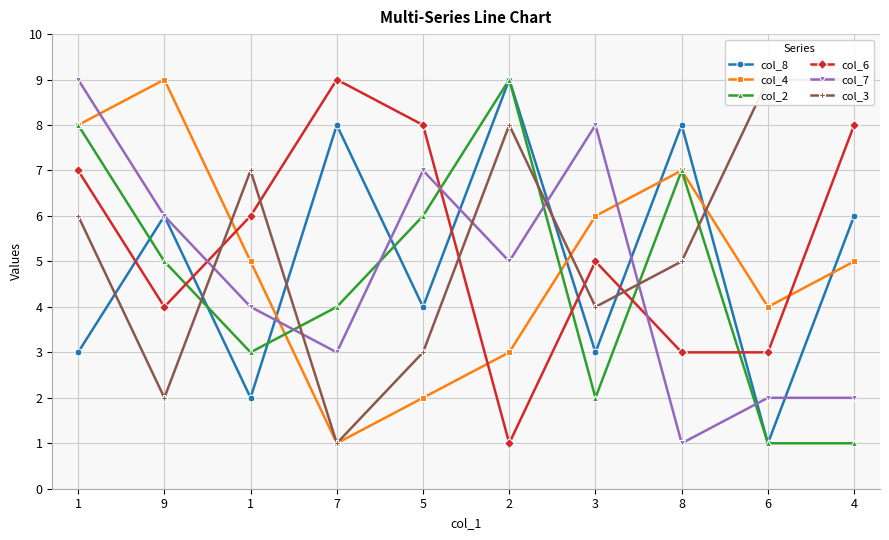

The col_4 series shows 5 at 4. True or false?

True